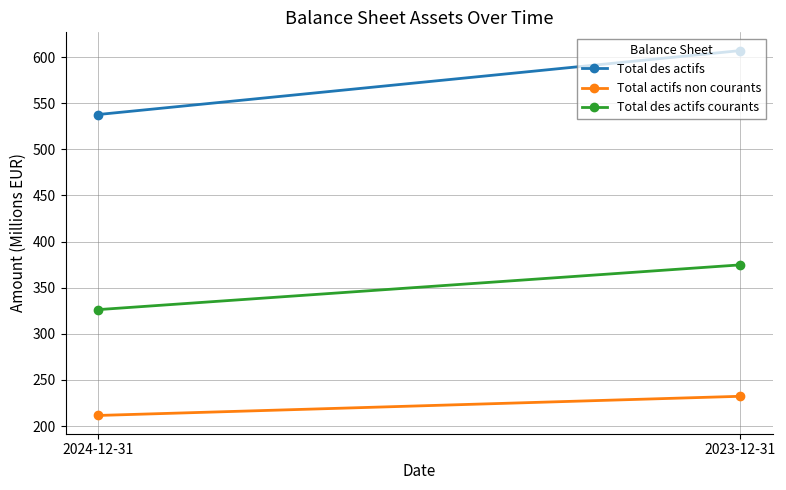

How many distinct data groups are displayed?

3